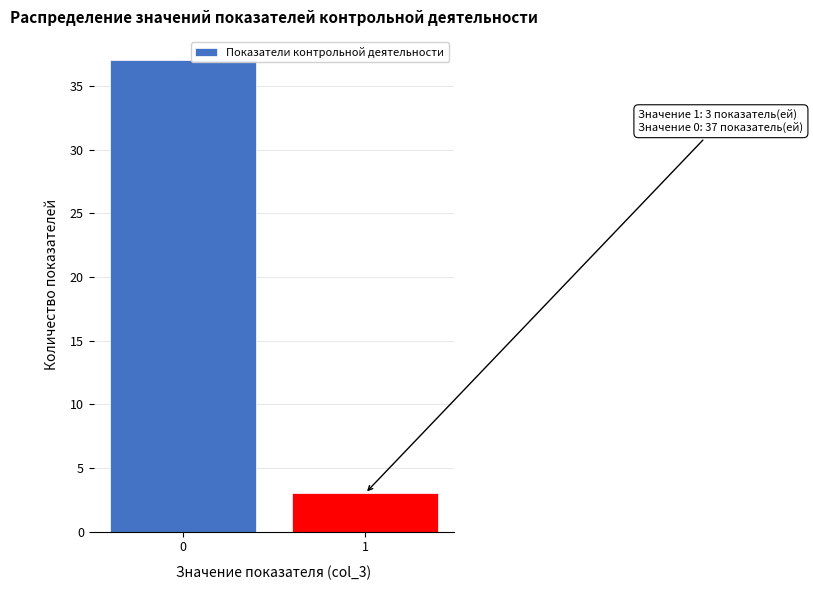

Reading left to right, list all the values displayed in this chart.

37	3